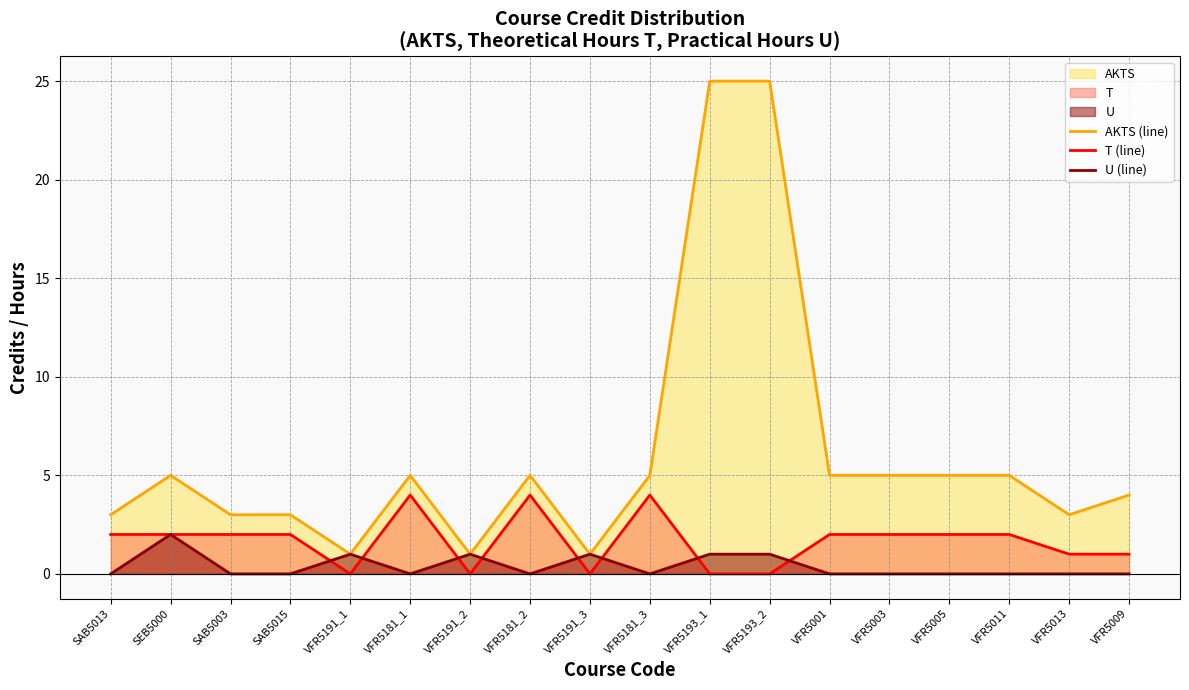

At which category is the sum across all series the highest?

VFR5193_1